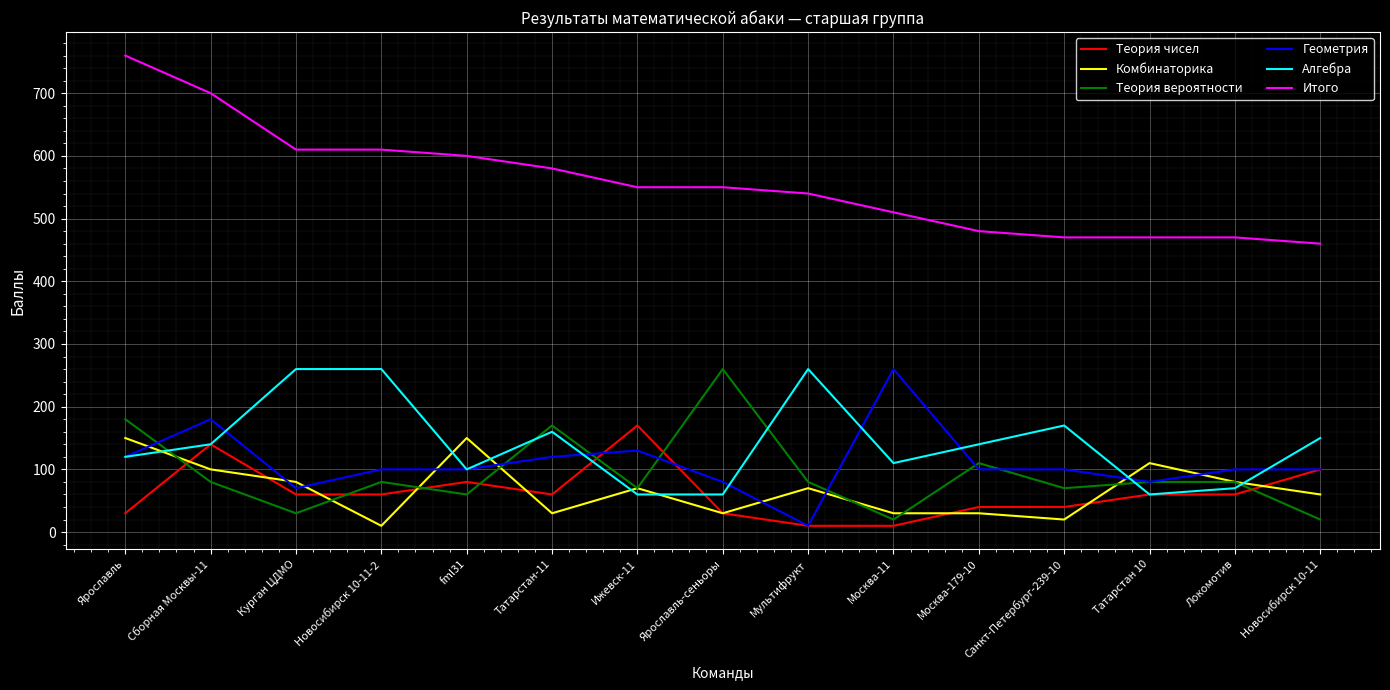

Is the value of Комбинаторика at Локомотив greater than the value of Итого at Локомотив?

No